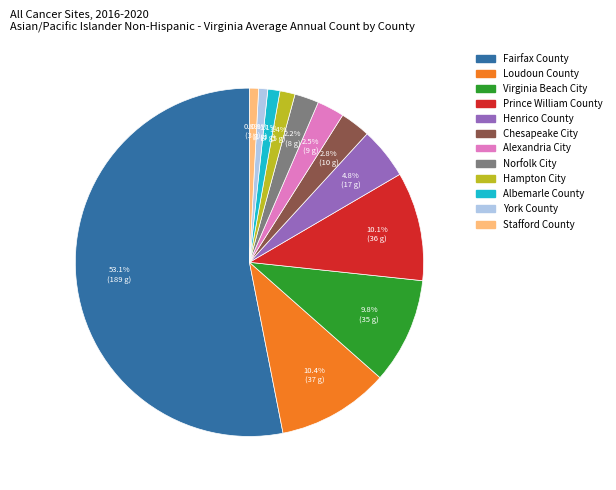

What percentage is the Norfolk City slice, to the nearest percent?

2%